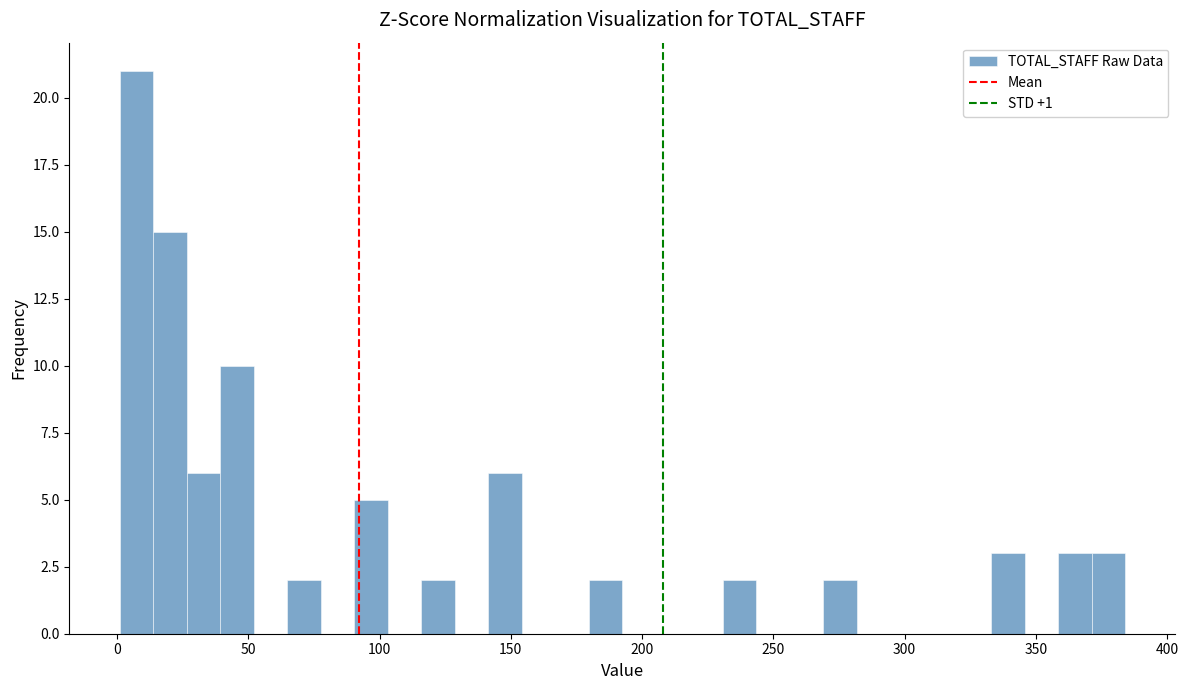

Around what value on the x-axis is the tallest bar? Give the approximate position of its centre, as read against the axis.

5